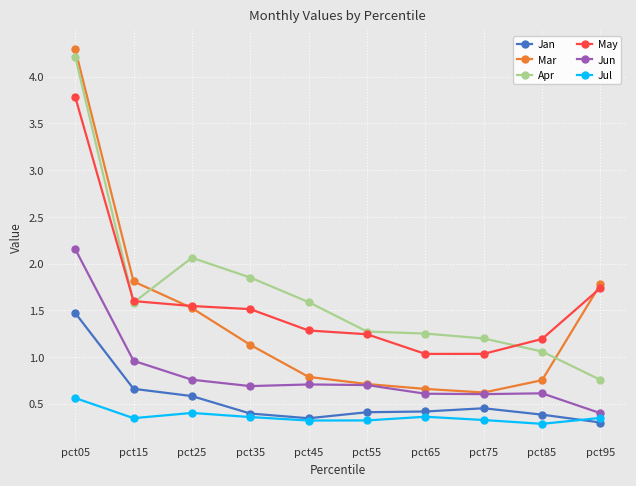

True or false: Jul and May intersect in this chart.

False